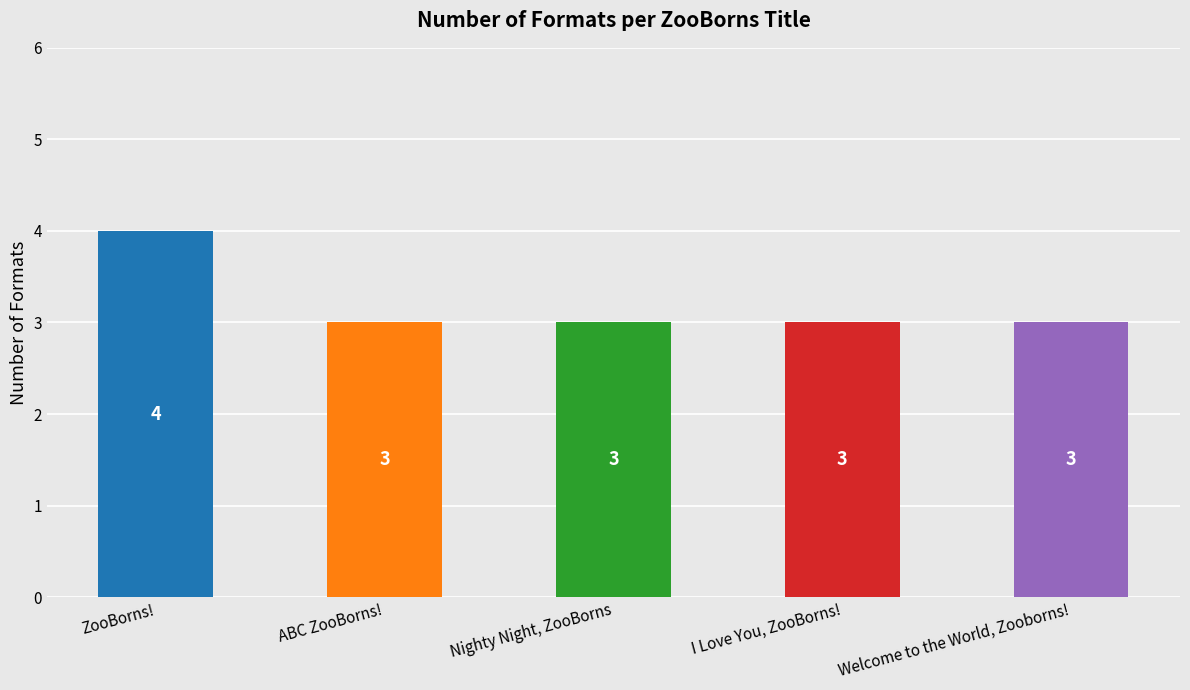

What value does the data have at Welcome to the World, Zooborns!?

3